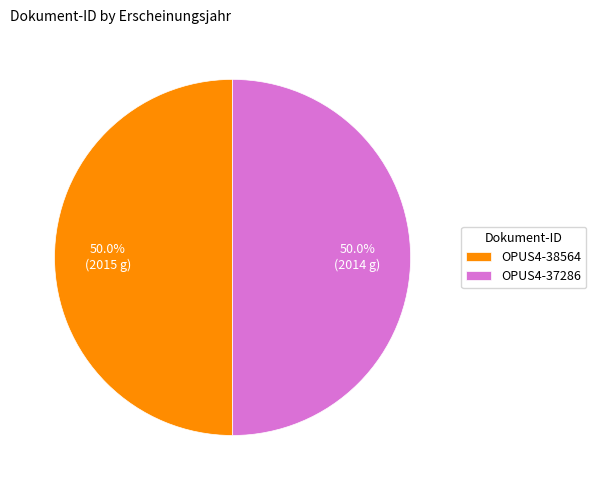

How many segments does this pie chart have?

2